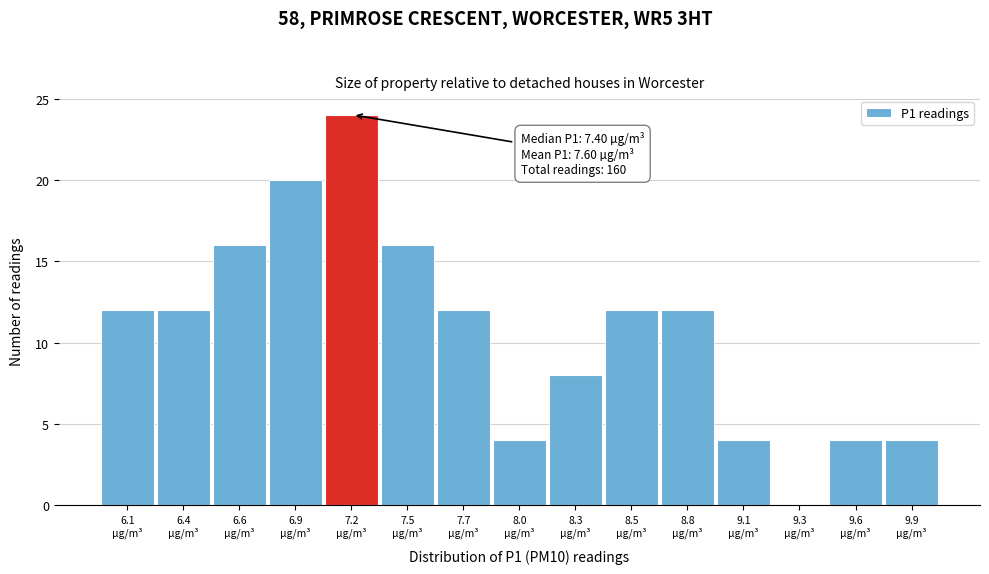

What is the maximum value shown in the chart?

24